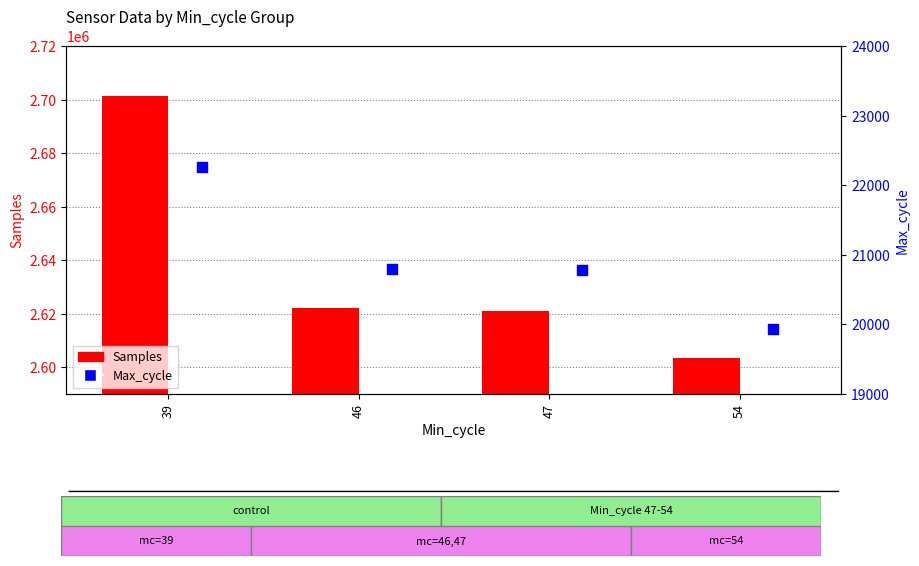

Which series has the largest Y range (max minus min)?

Samples